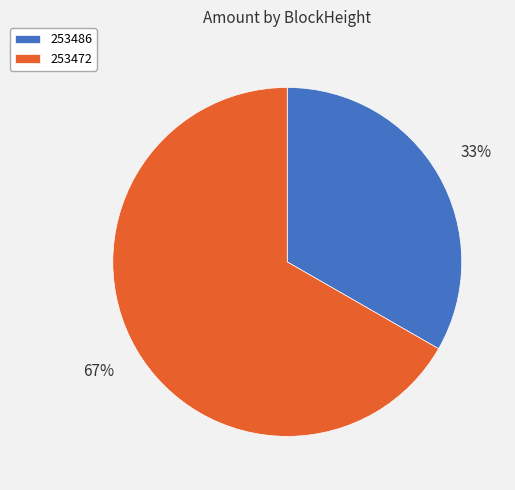

True or false: 253486 accounts for 33% of the total.

True